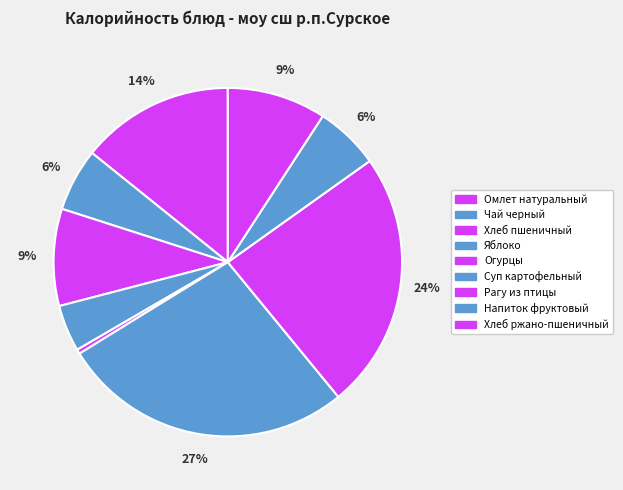

Count the number of slices in the pie.

9